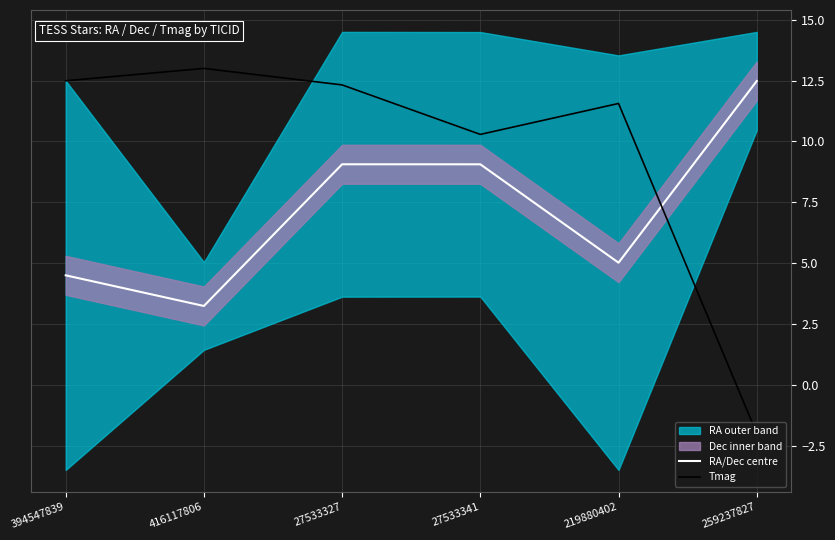

What is the maximum value for Tmag?

13.0